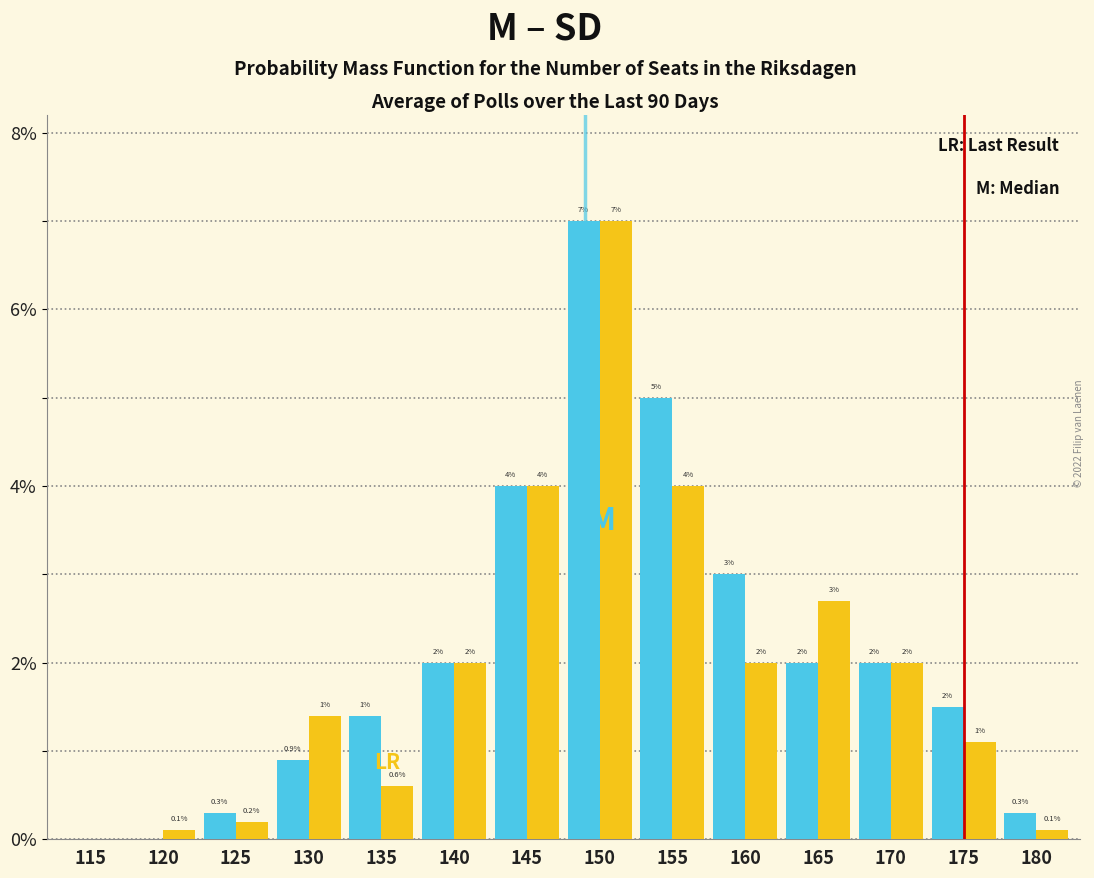

Which label corresponds to the largest value in the chart?

150